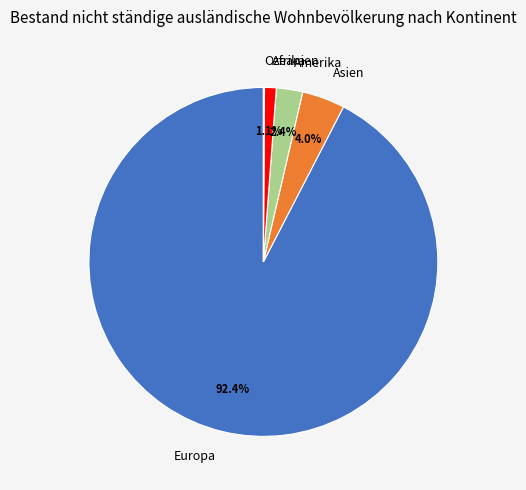

Is the sum of Europa and Amerika greater than half?

Yes